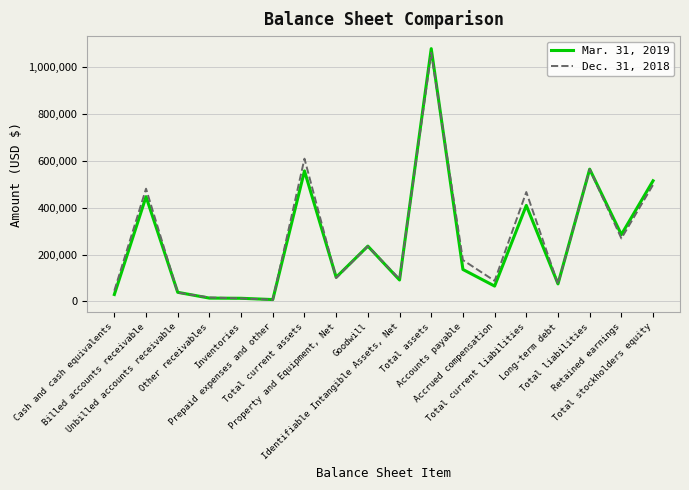

Which category has the highest value in the Mar. 31, 2019 series?

Total assets